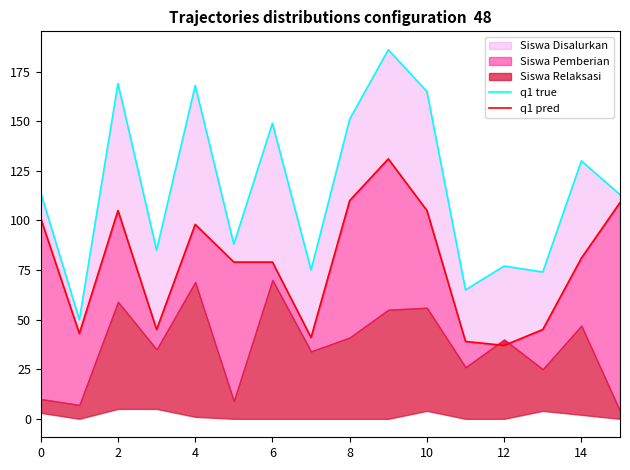

How many interior local peaks does the q1 true series have?

6